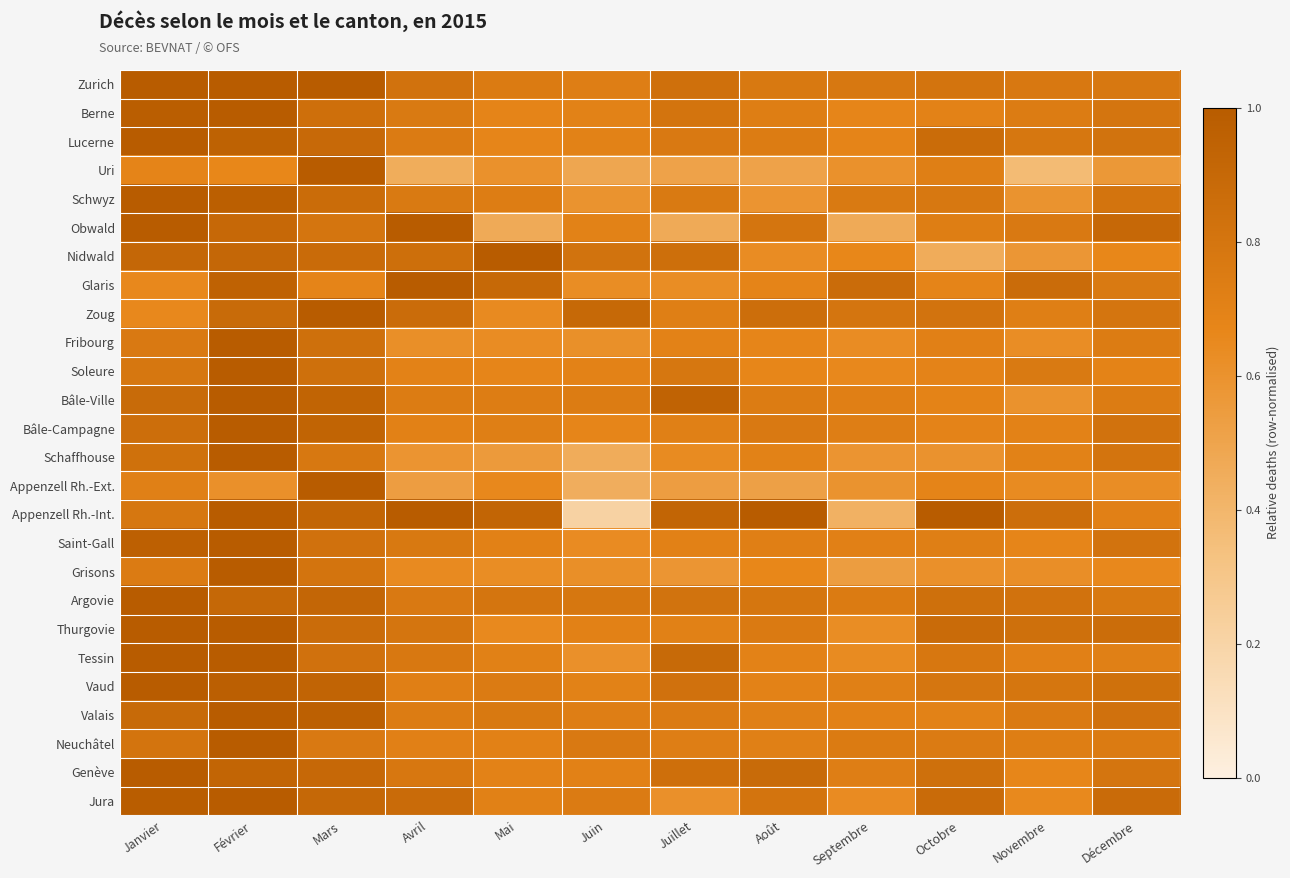

How many distinct data groups are displayed?

26